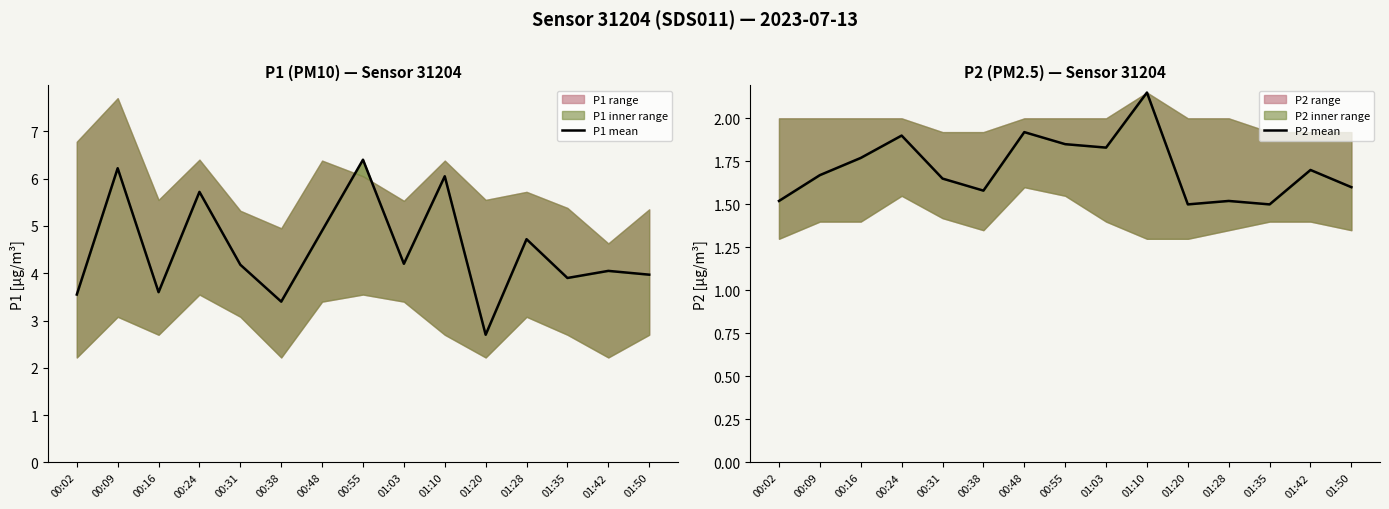

How many data points in P1 mean are above 4?

9